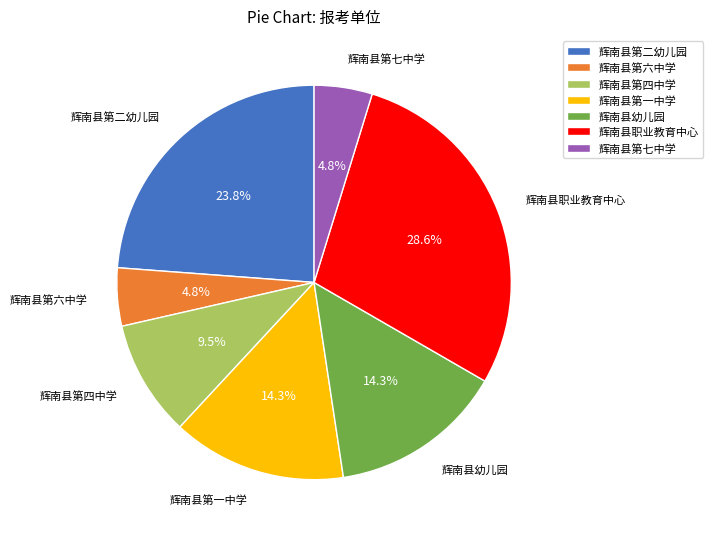

What is the ratio of the value at 辉南县第七中学 to the value at 辉南县第六中学?

1.0